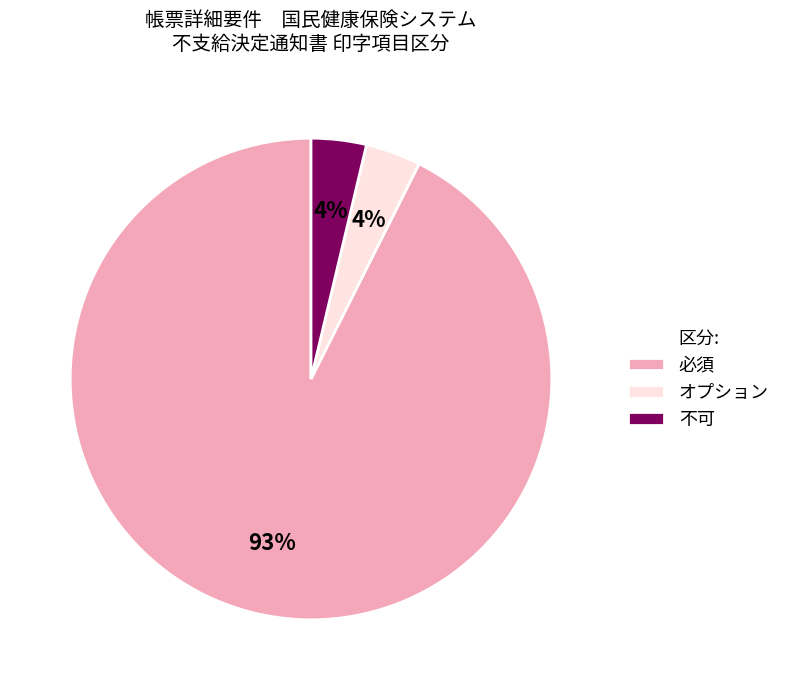

Is there a majority slice in this chart?

Yes